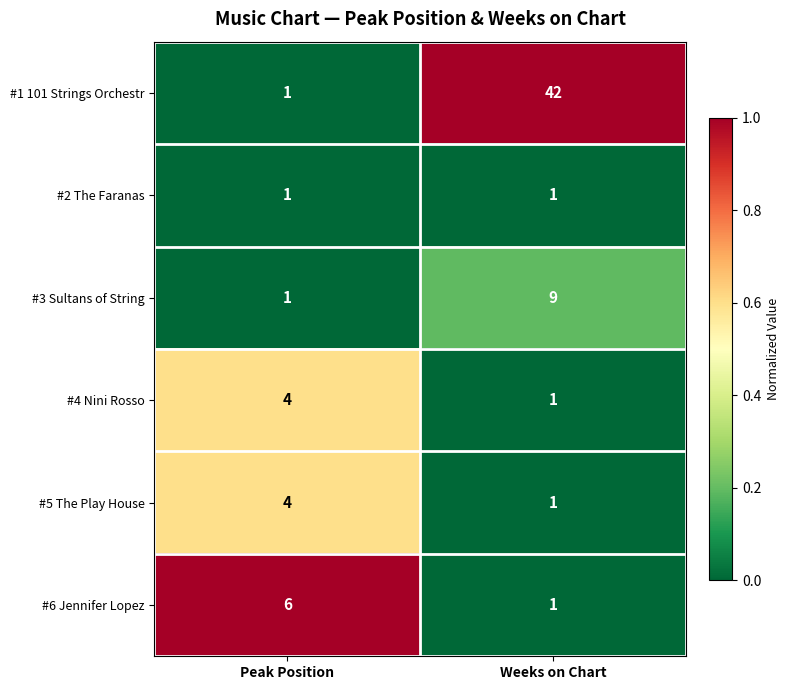

Rank the categories by #5 The Play House value from highest to lowest.

Peak Position, Weeks on Chart